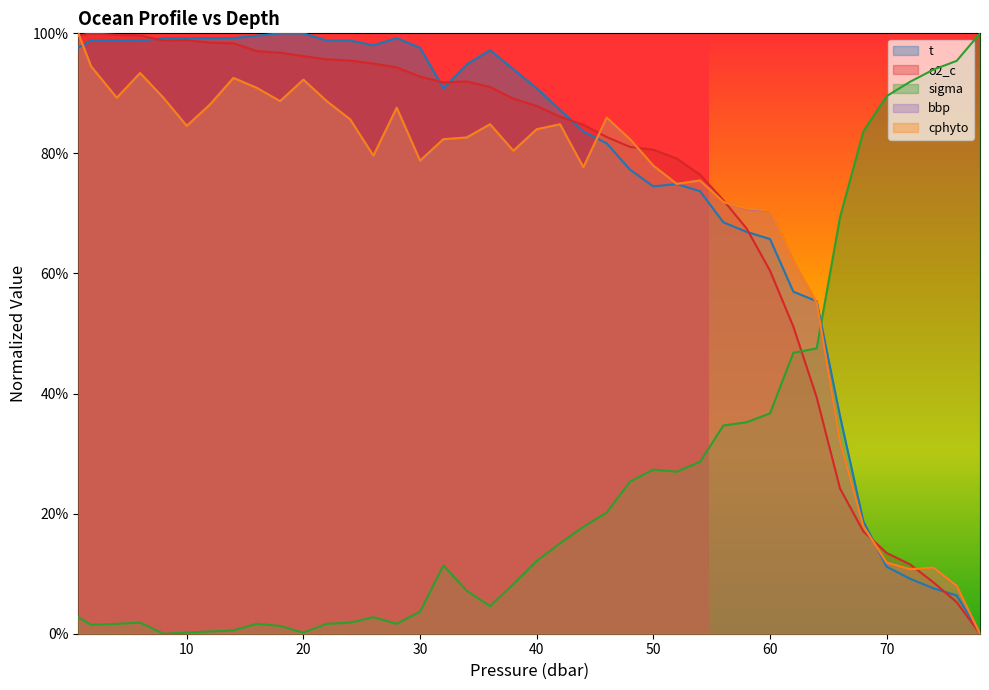

How many distinct data groups are displayed?

5